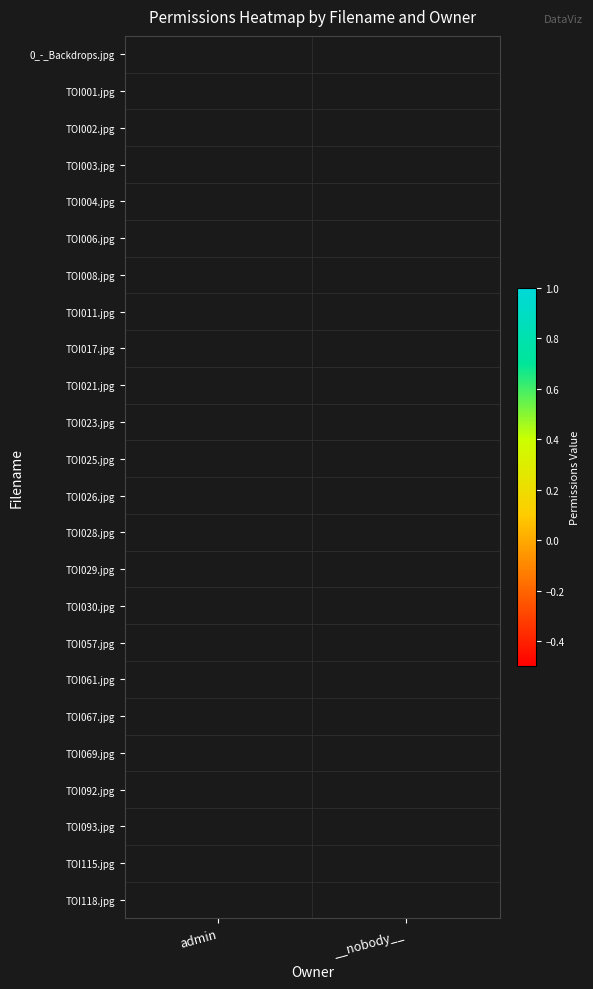

Count the number of data series in this chart.

24